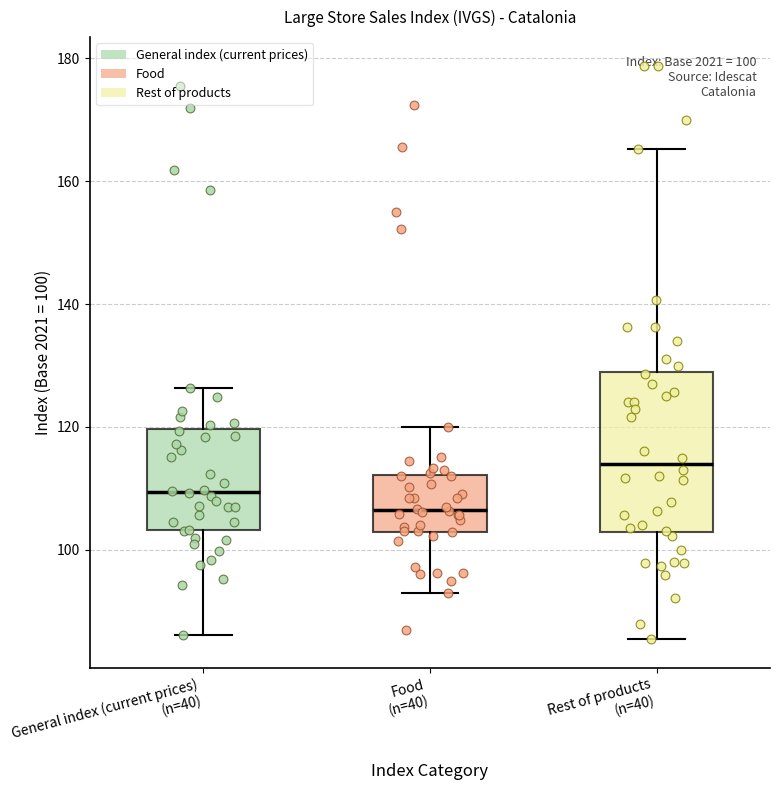

Which box has the lowest median line?

Food (n=40)